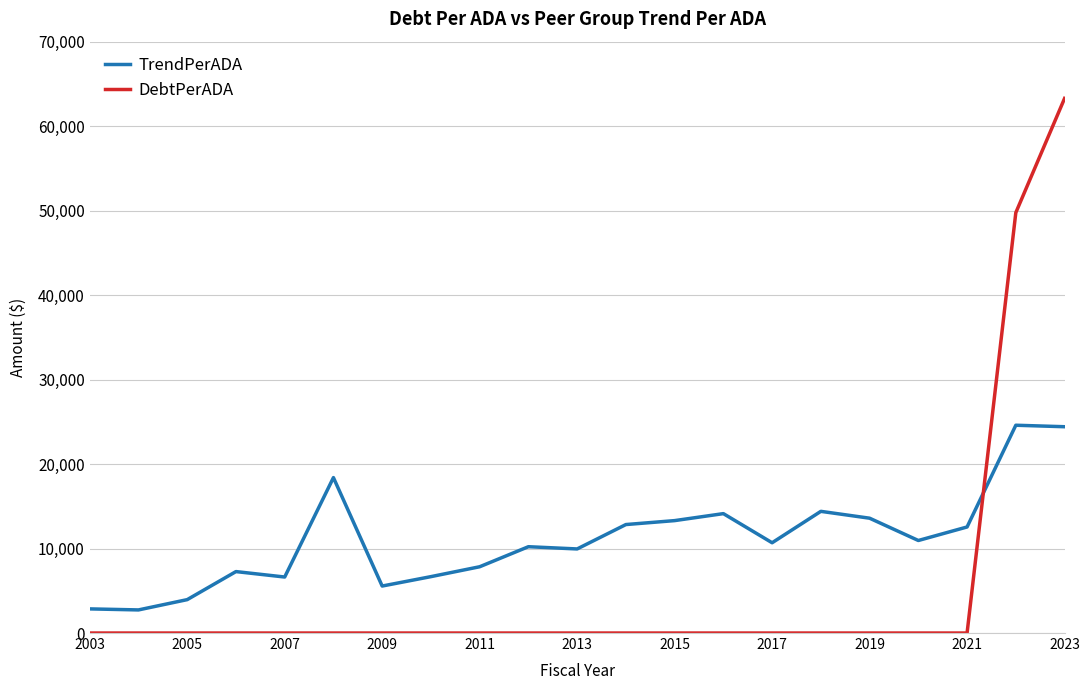

What is the sum of all TrendPerADA values?

233583.7